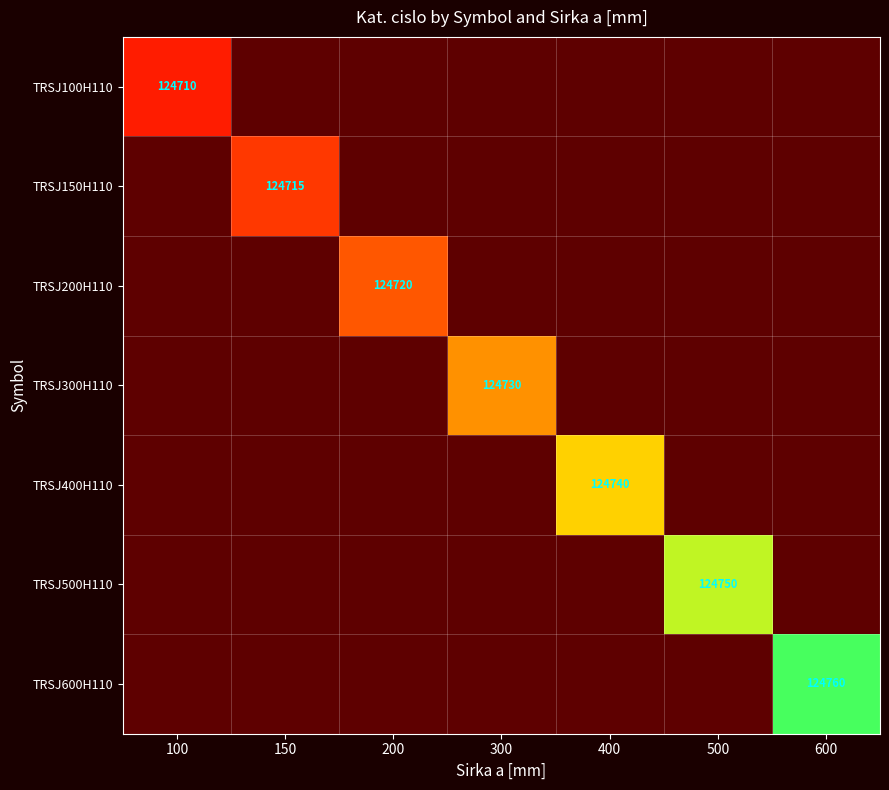

List the series in order of their overall mean, lowest first.

TRSJ100H110, TRSJ150H110, TRSJ200H110, TRSJ300H110, TRSJ400H110, TRSJ500H110, TRSJ600H110